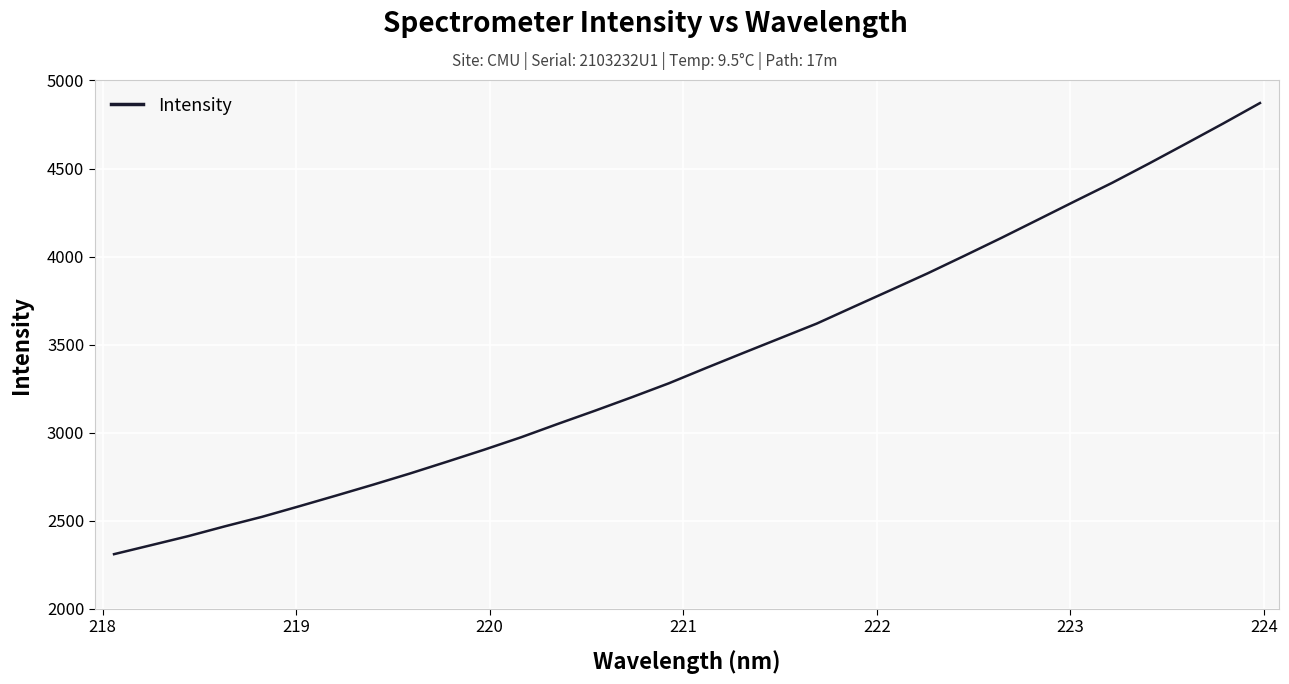

What is the minimum value shown in the chart?

2310.3